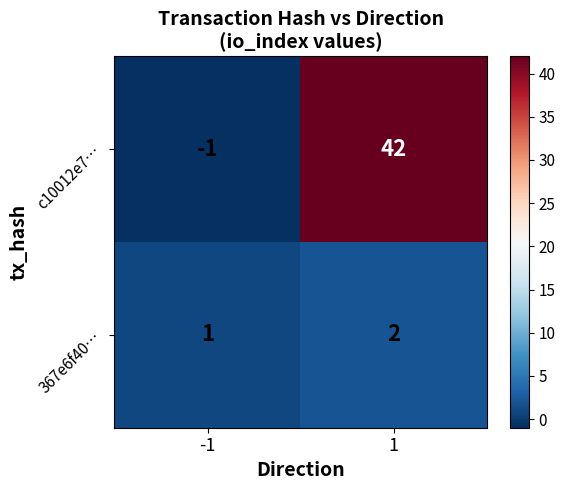

Which series changed the most between -1 and 1?

c10012e7…